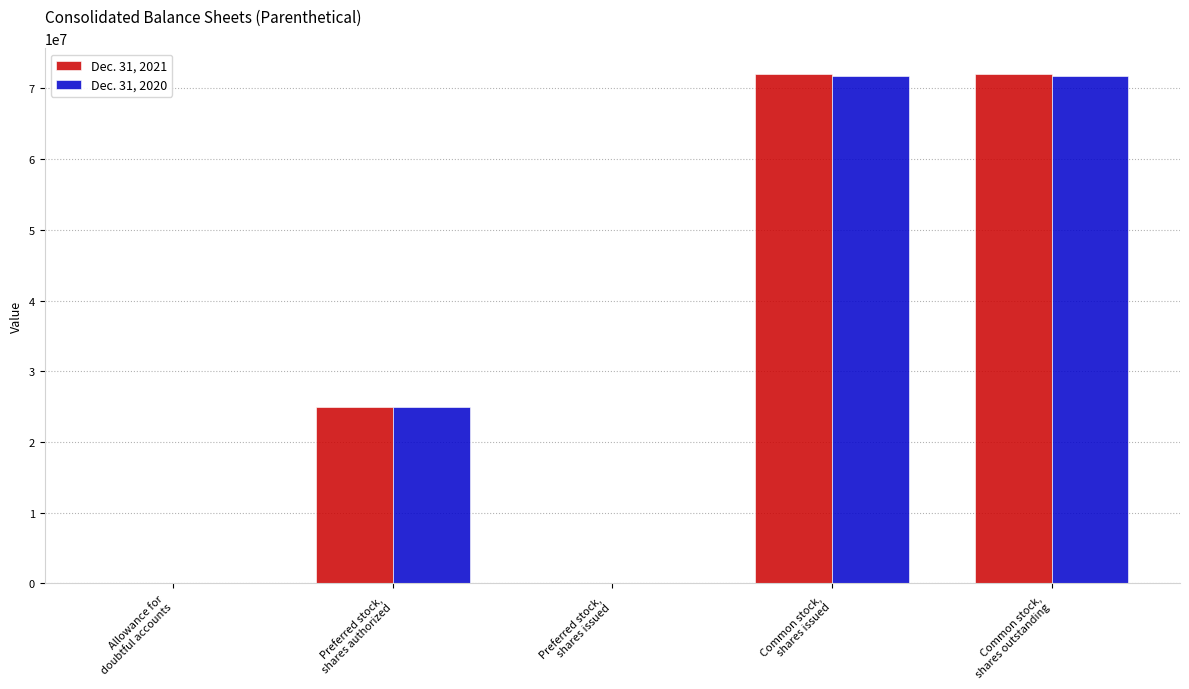

True or false: Dec. 31, 2020 has a value of 71738000 at Common stock,
shares issued.

True